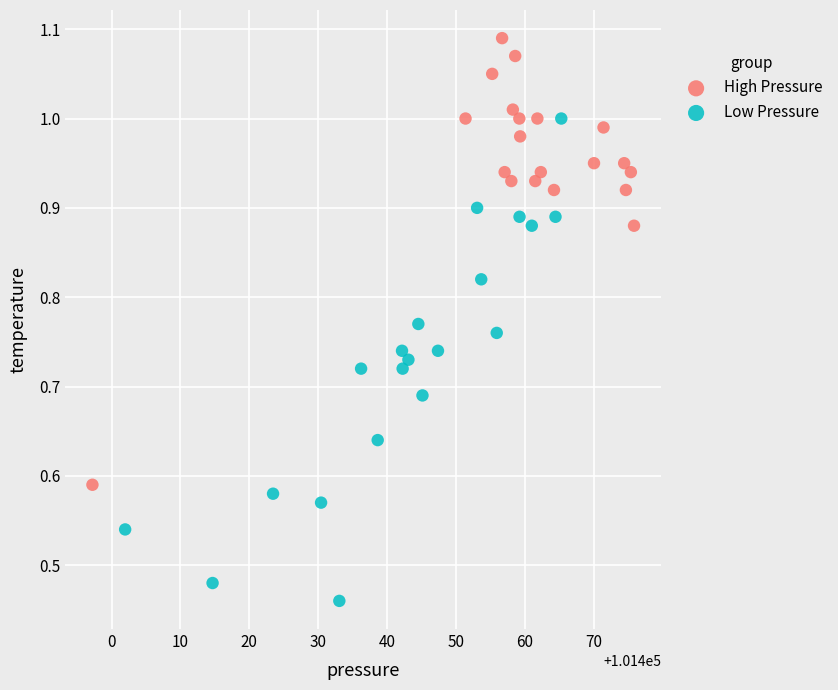

Which series reaches the maximum Y coordinate?

High Pressure